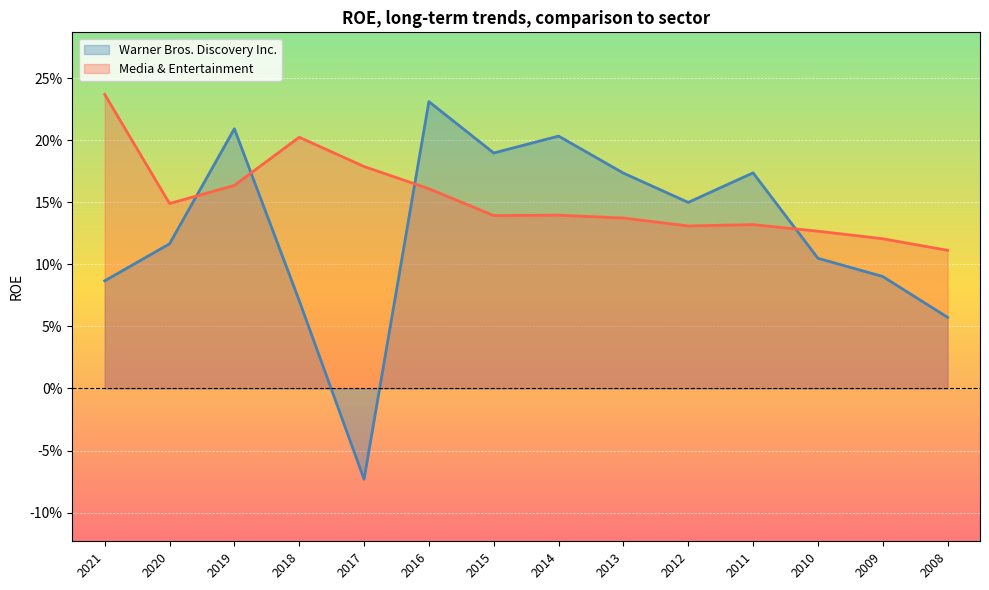

What is the difference between the maximum and second lowest values in the Media & Entertainment series?

0.1